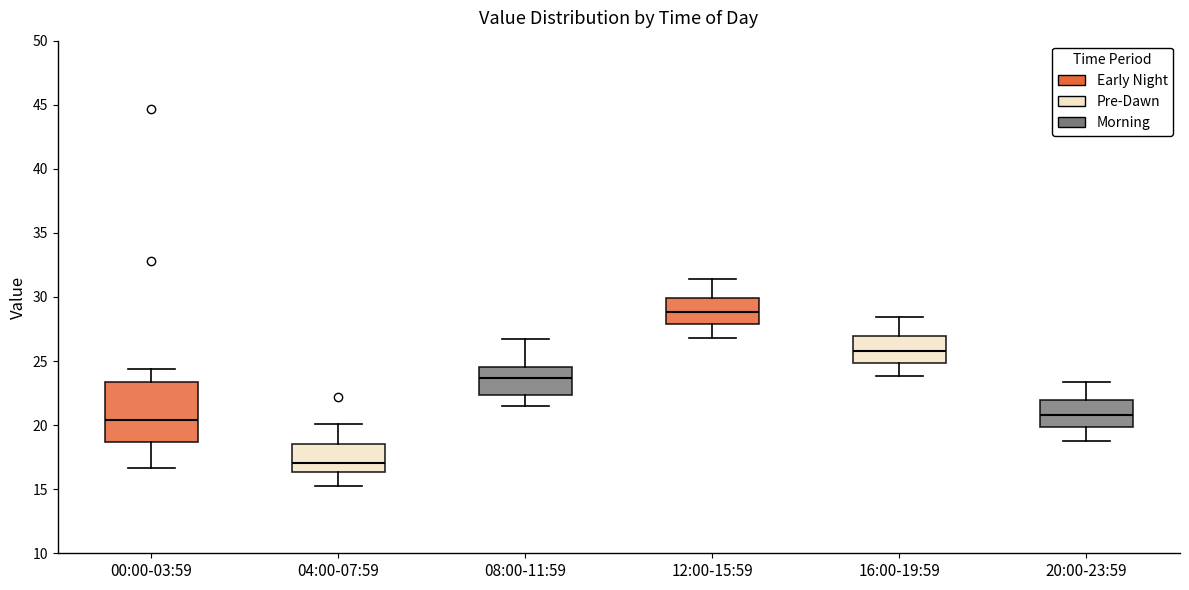

Which box is the tallest, from its lower edge to its upper edge?

00:00-03:59